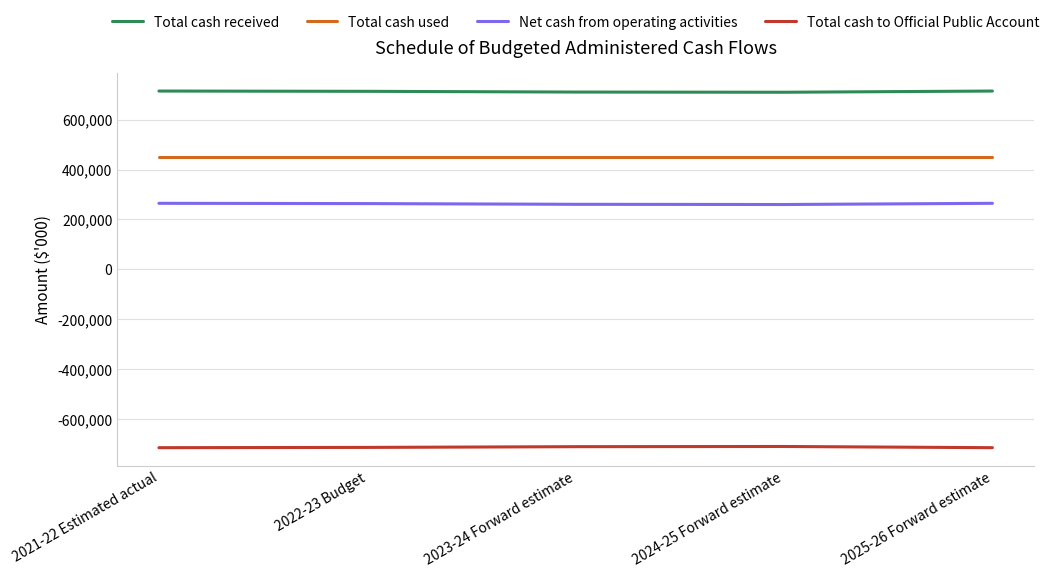

What is the highest value of the Total cash to Official Public Account series?

-710026